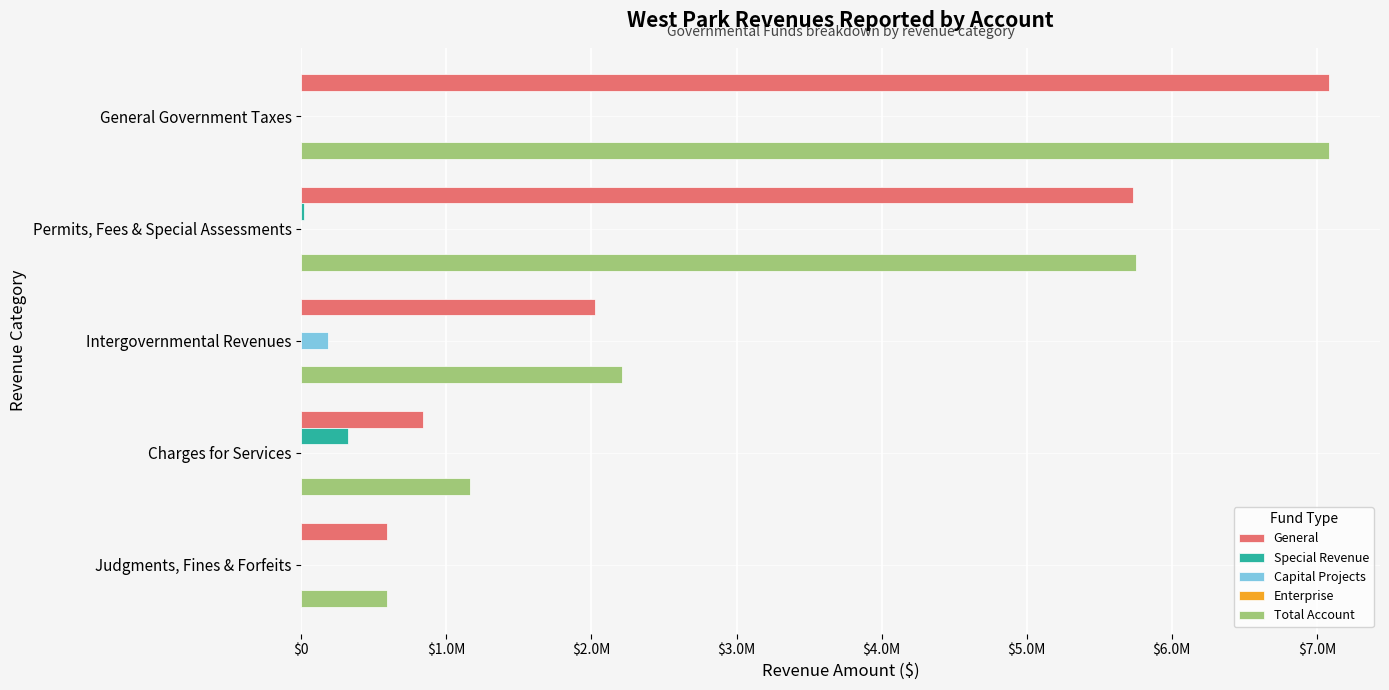

What are all the series names shown in the legend?

General, Special Revenue, Capital Projects, Enterprise, Total Account